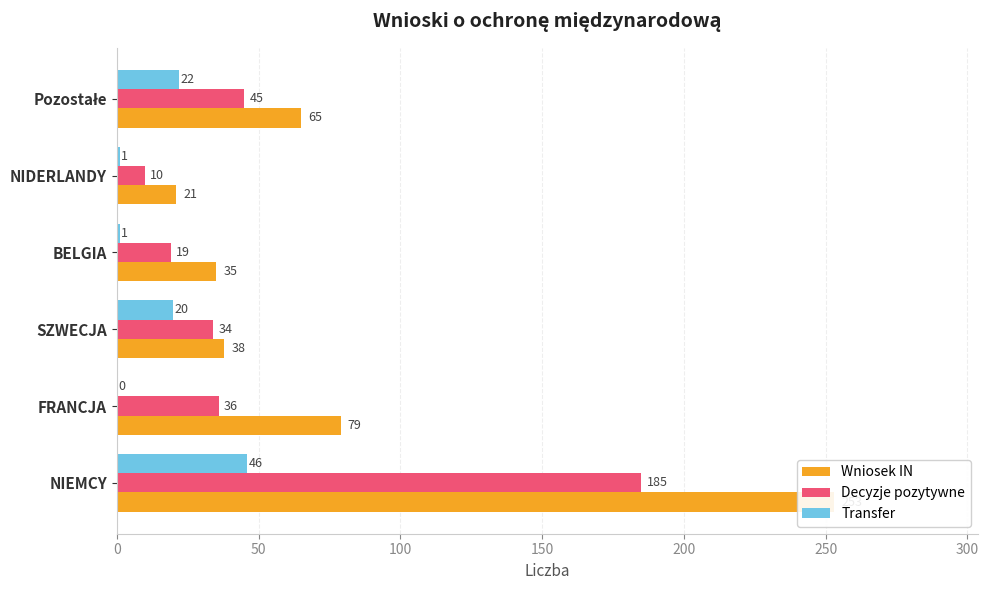

What is the value of the Transfer bar at the 6th from the left?

22